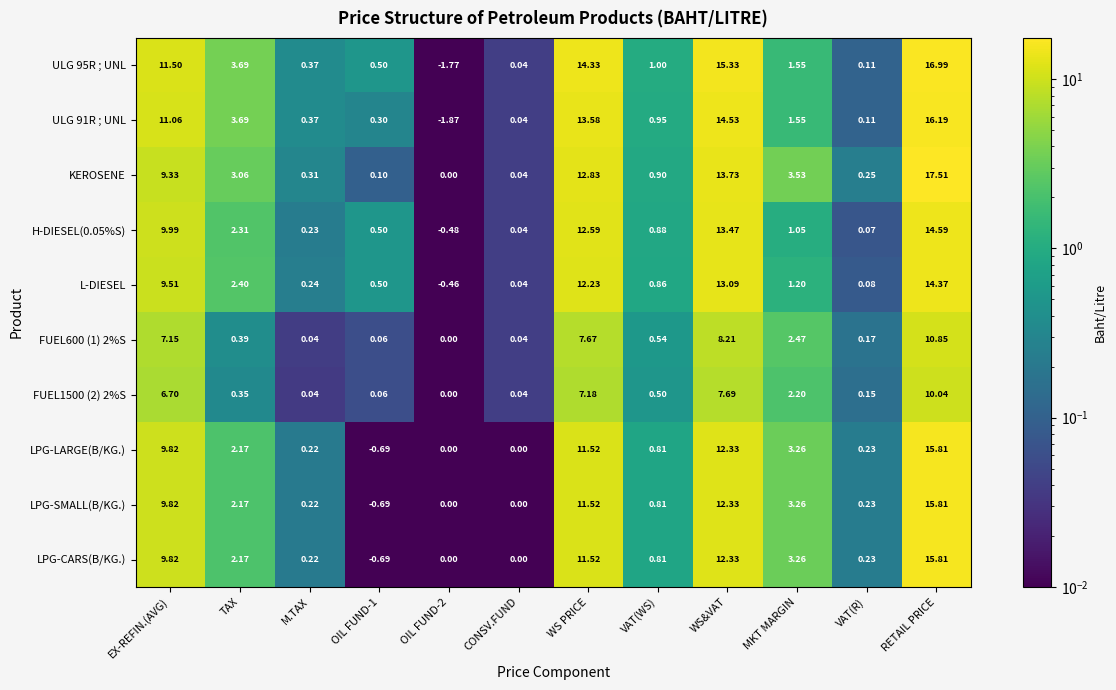

At which category does the chart reach its peak across all series?

RETAIL PRICE